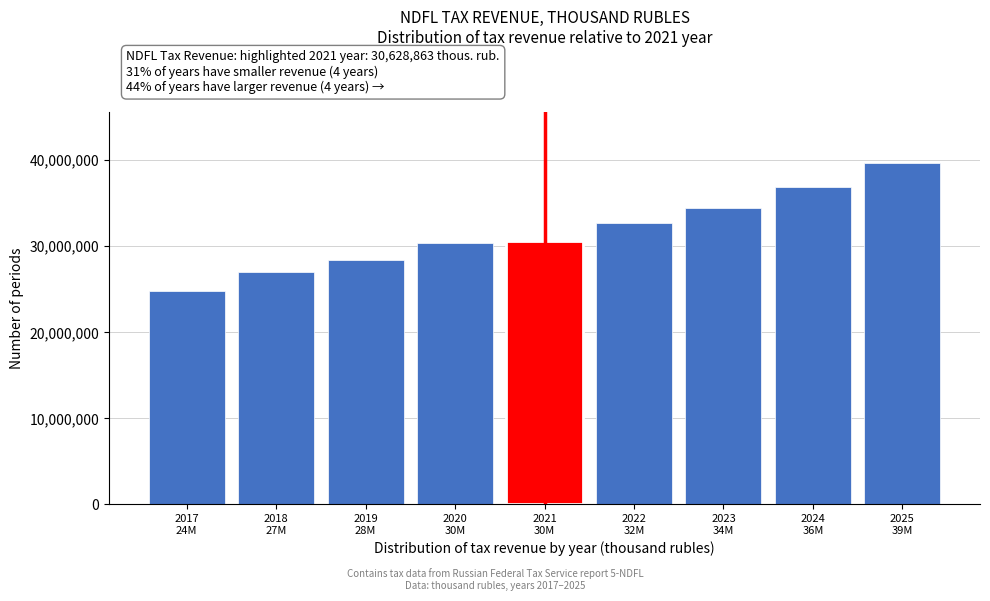

Reading left to right, transcribe all the data shown in this chart.

24822114	27007565	28371735	30395500	30628863	32678627	34497294	36895879	39652350